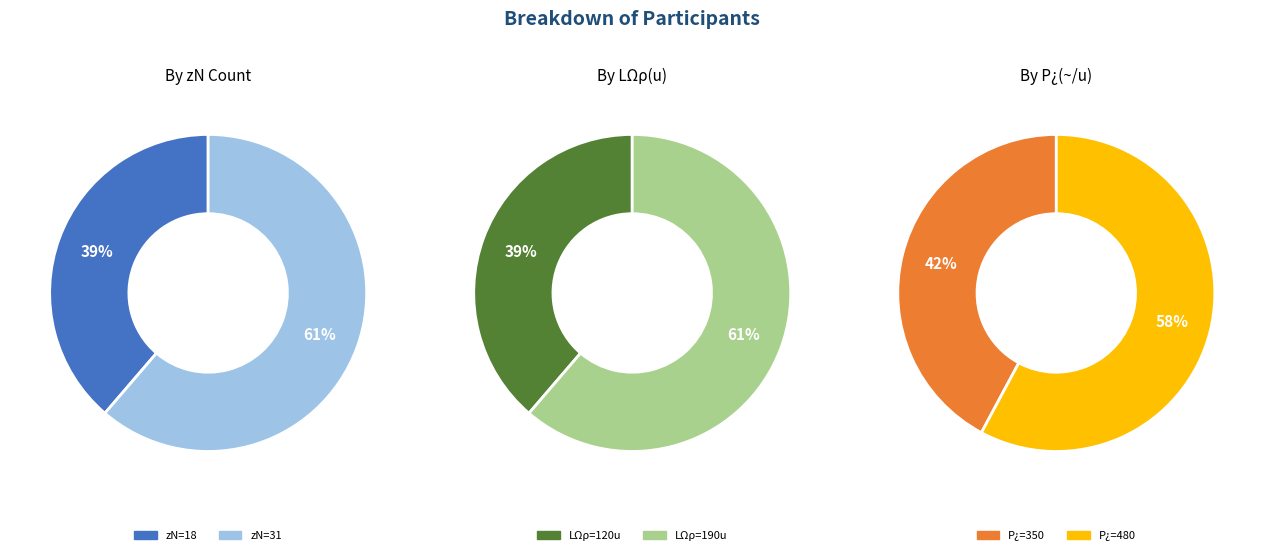

Is it true that 31 is 61% of the pie?

True